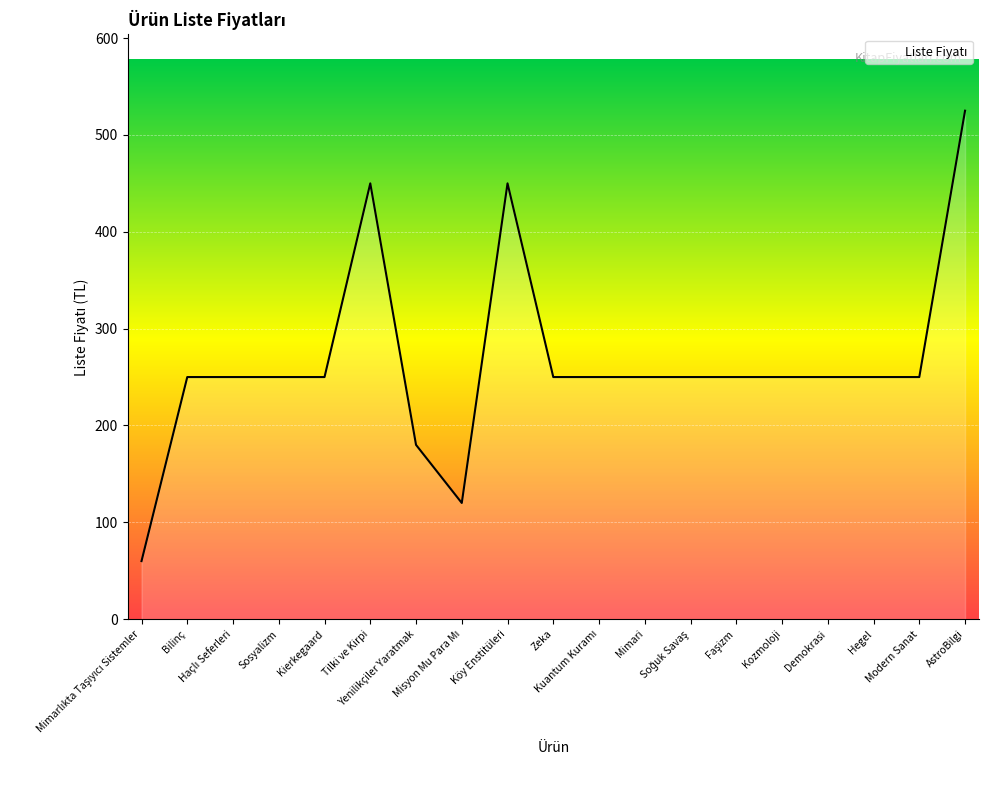

What is the greatest value displayed?

525